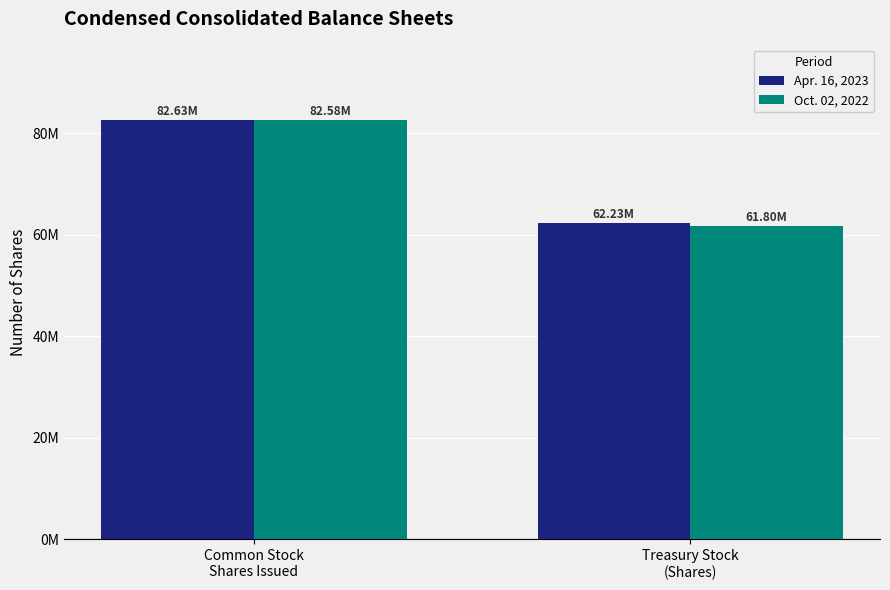

Are the bars horizontal?

No